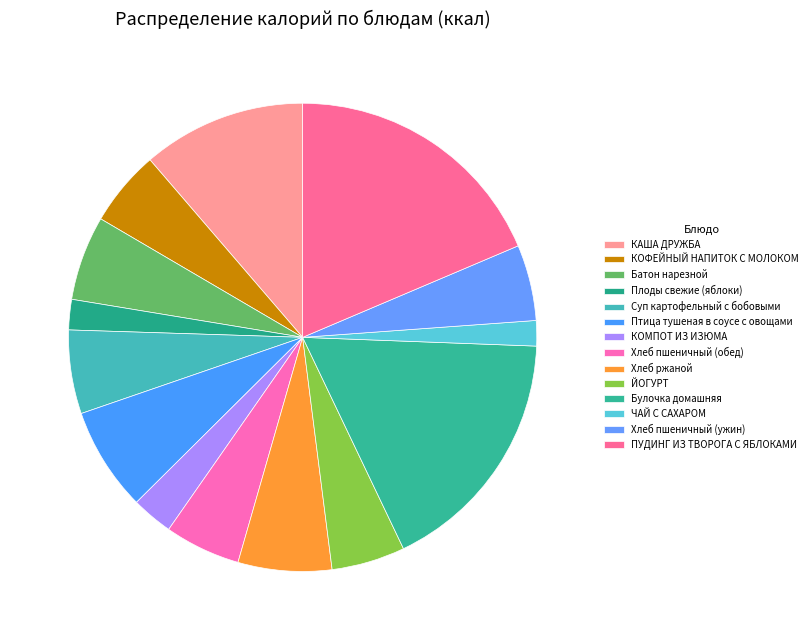

Does Хлеб ржаной account for over 50% of the chart?

No